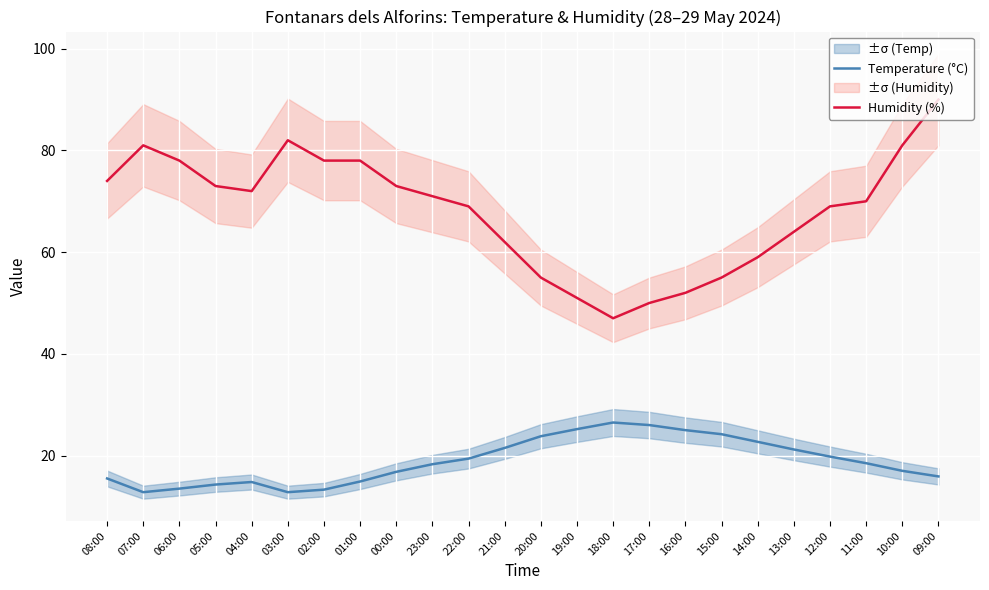

Between 20:00 and 18:00, which is larger?

18:00